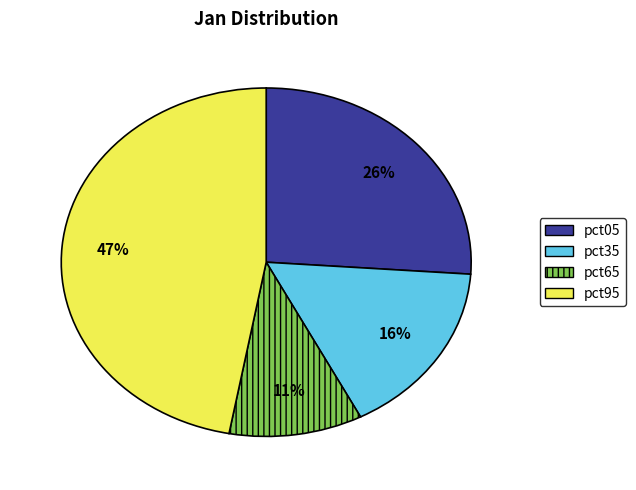

To the nearest percent, what percentage of the pie is pct35?

16%